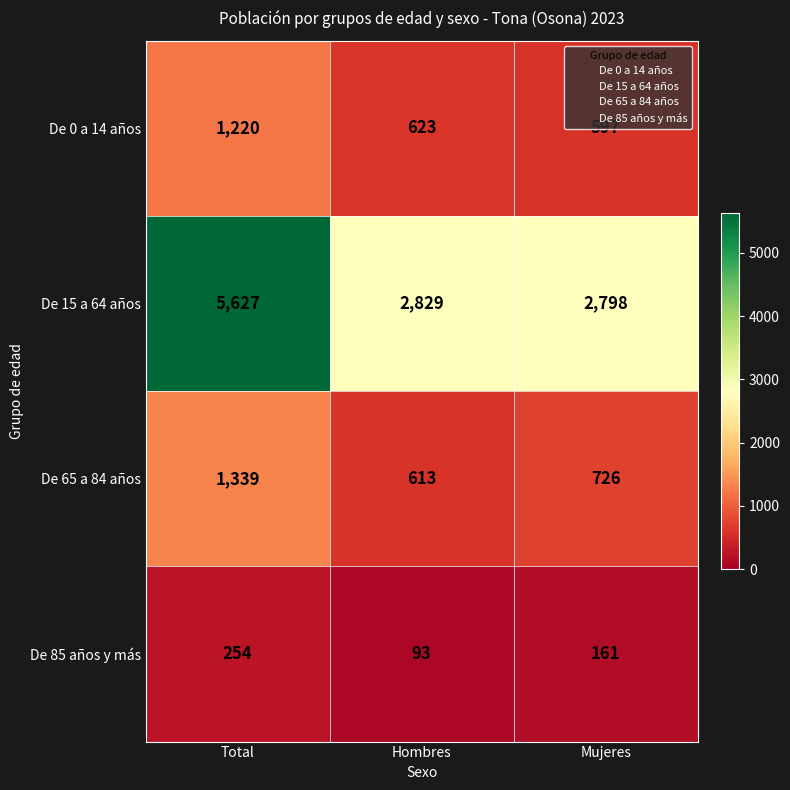

Is it true that De 65 a 84 años equals 726 at Mujeres?

True